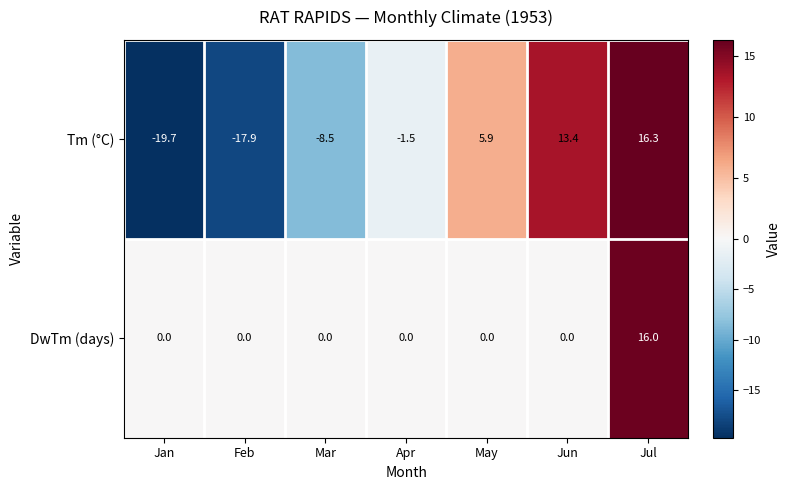

Reading left to right, list all the values displayed in this chart.

Tm (°C): -19.7	-17.9	-8.5	-1.5	5.9	13.4	16.3
DwTm (days): 0.0	0.0	0.0	0.0	0.0	0.0	16.0